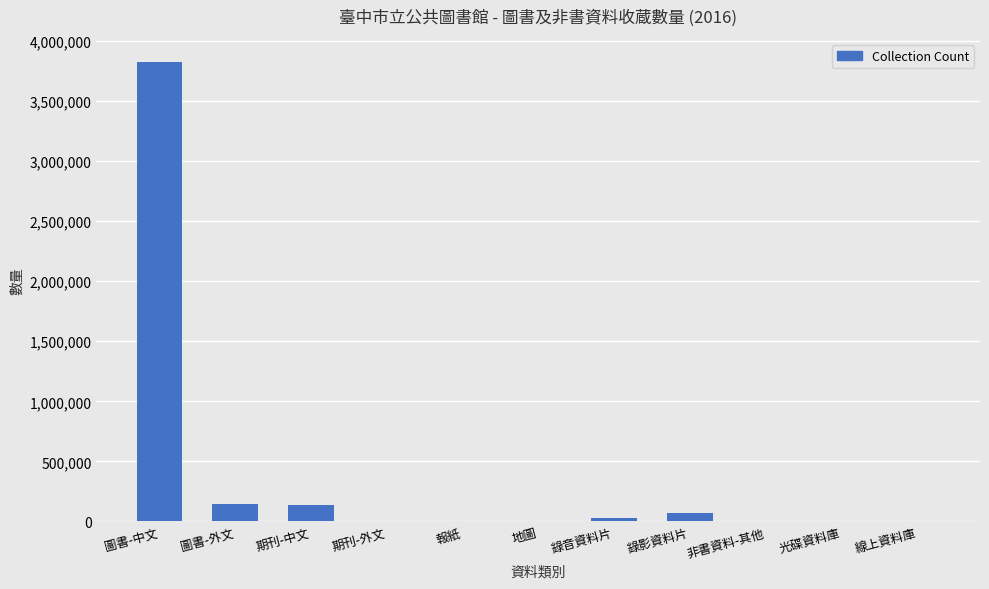

Count the number of categories in the chart.

11